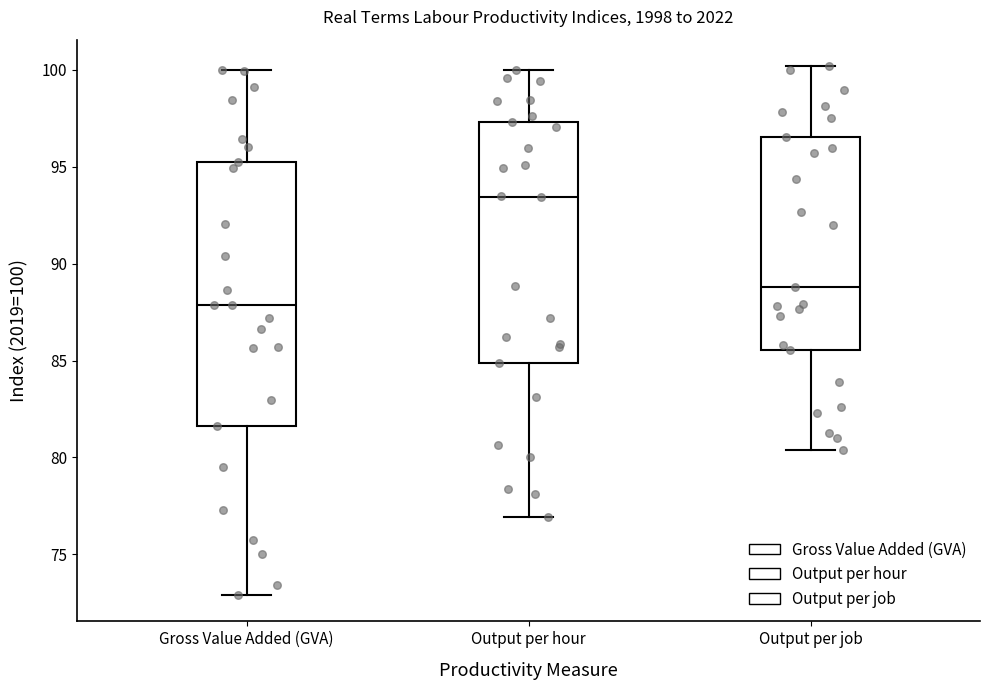

Reading left to right, read every box against the y-axis: the position of its median line, the range the box covers, and the ends of its whiskers. The values are not printed on the chart, so give them approximately, as read against the axis.

Gross Value Added (GVA): median 88.0, box 81.5 to 95.0, whiskers 73.0 to 100.0
Output per hour: median 93.5, box 85.0 to 97.5, whiskers 77.0 to 100.0
Output per job: median 89.0, box 85.5 to 96.5, whiskers 80.5 to 100.0